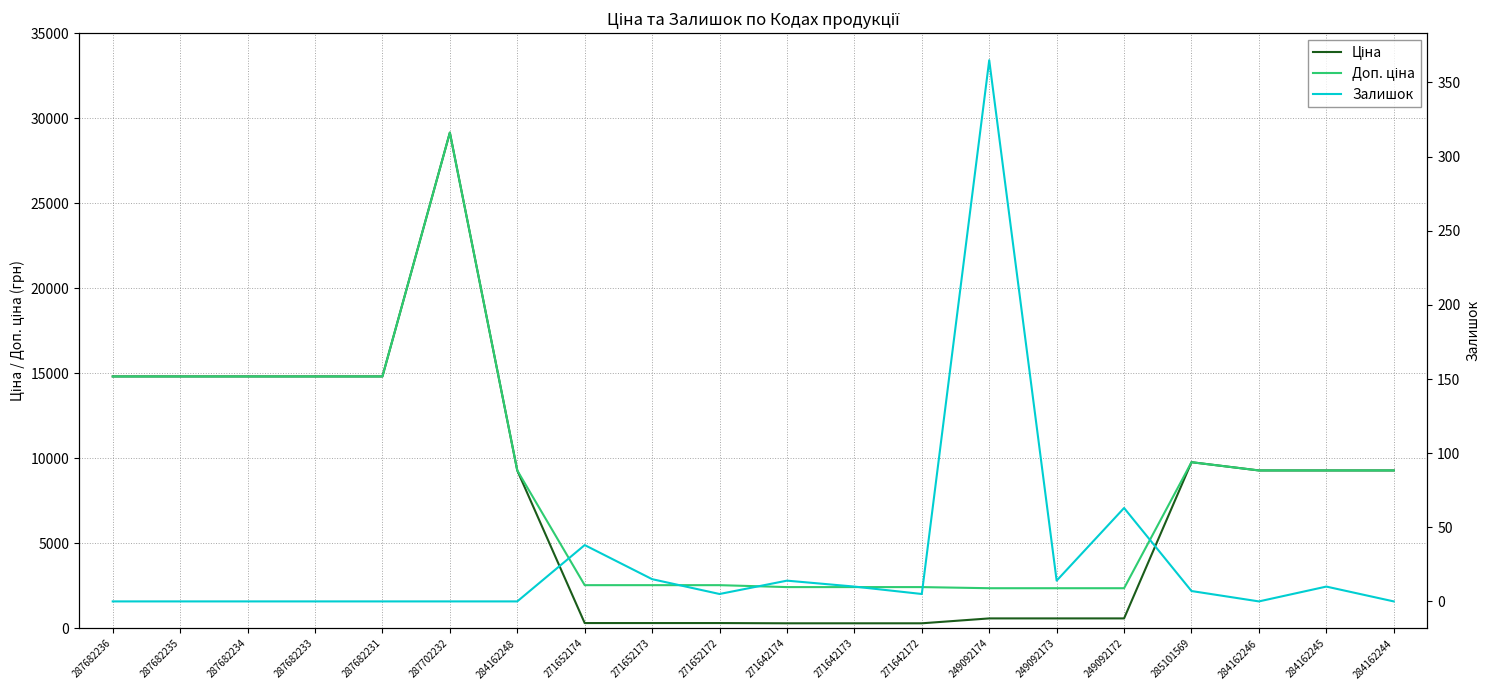

What is the sum of all Залишок values?

546.0